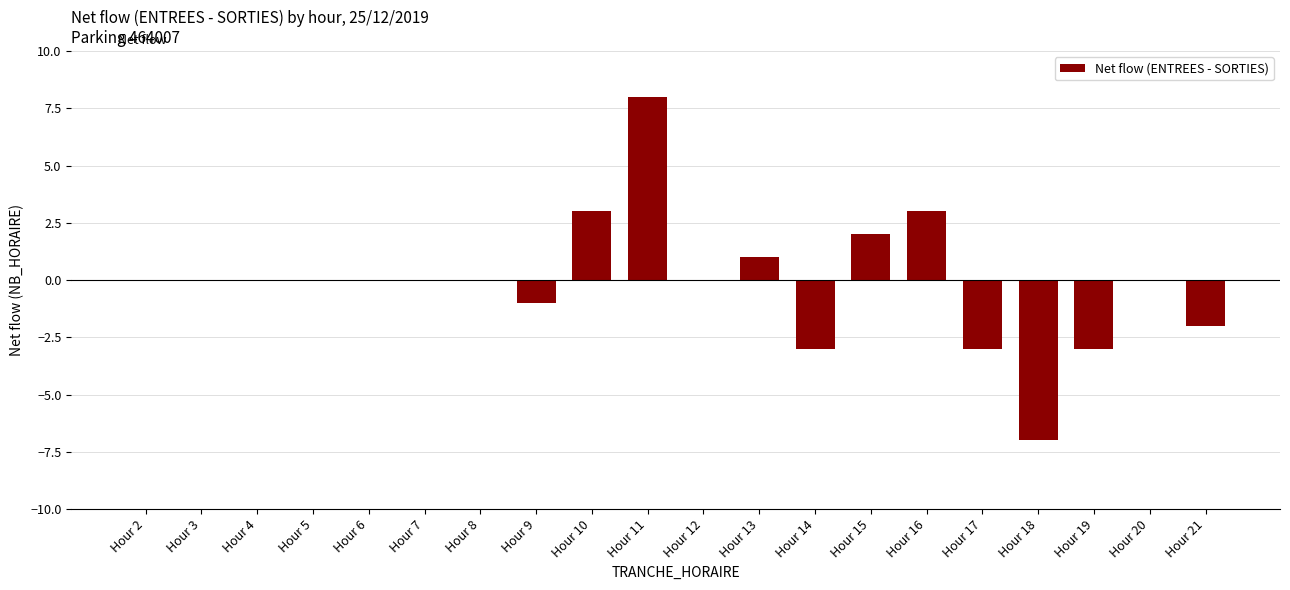

What is the change in value from Hour 9 to Hour 10?

+4